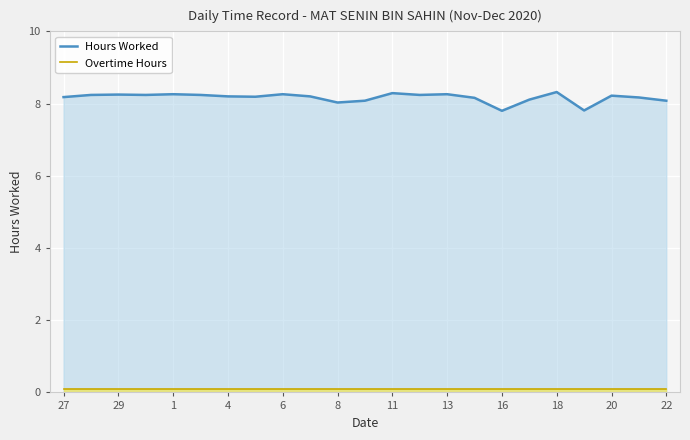

The value of Overtime Hours at 16 is 0.2. True or false?

False